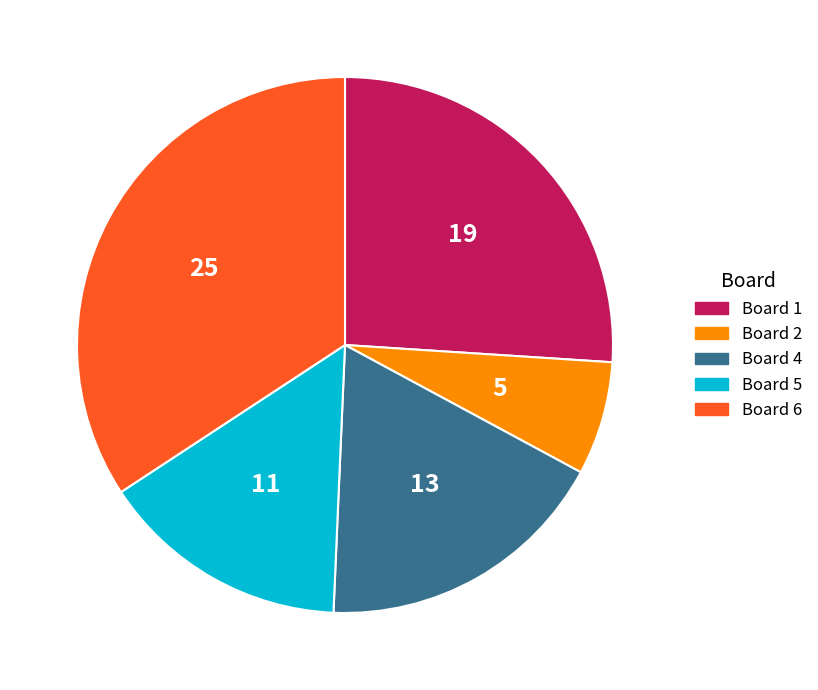

Combined, do Board 4 and Board 2 account for over 50%?

No